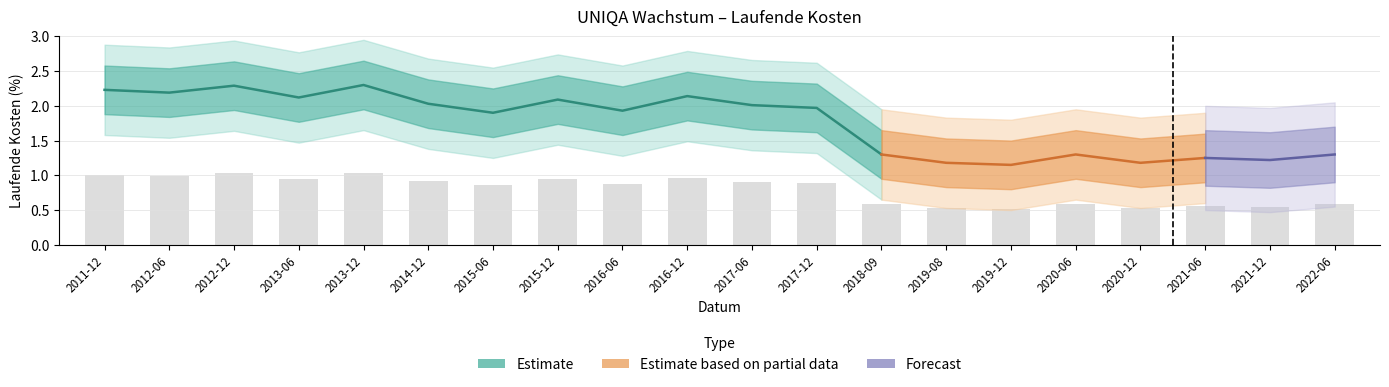

List the labels in order of value, largest first.

2013-12, 2012-12, 2011-12, 2012-06, 2016-12, 2013-06, 2015-12, 2014-12, 2017-06, 2017-12, 2016-06, 2015-06, 2018-09, 2020-06, 2022-06, 2021-06, 2021-12, 2019-08, 2020-12, 2019-12